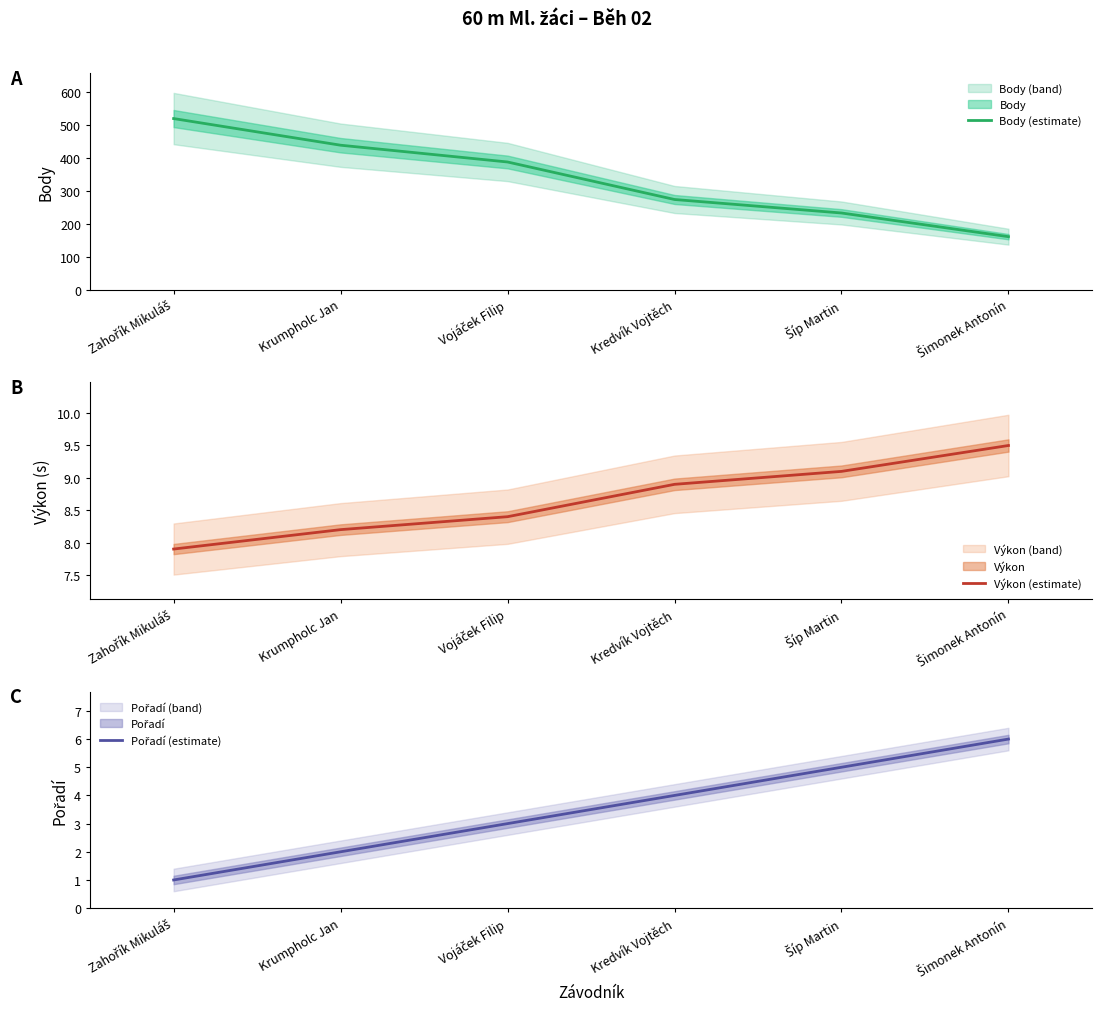

At which category is the sum across all series the highest?

Zahořík Mikuláš